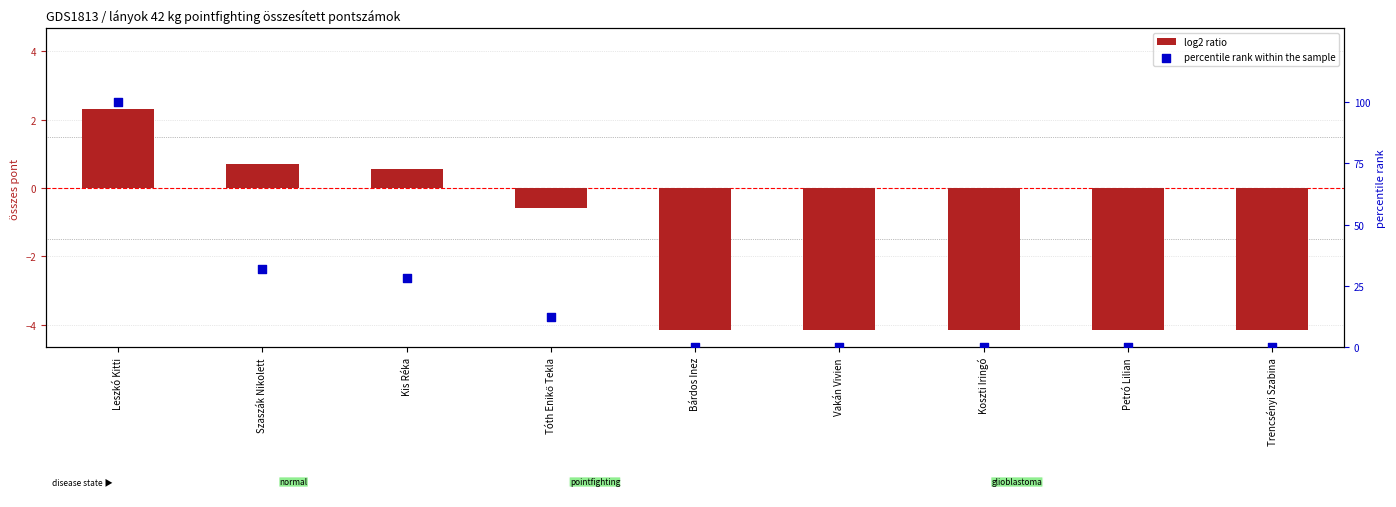

At which category is the sum across all series the highest?

Leszkó Kitti